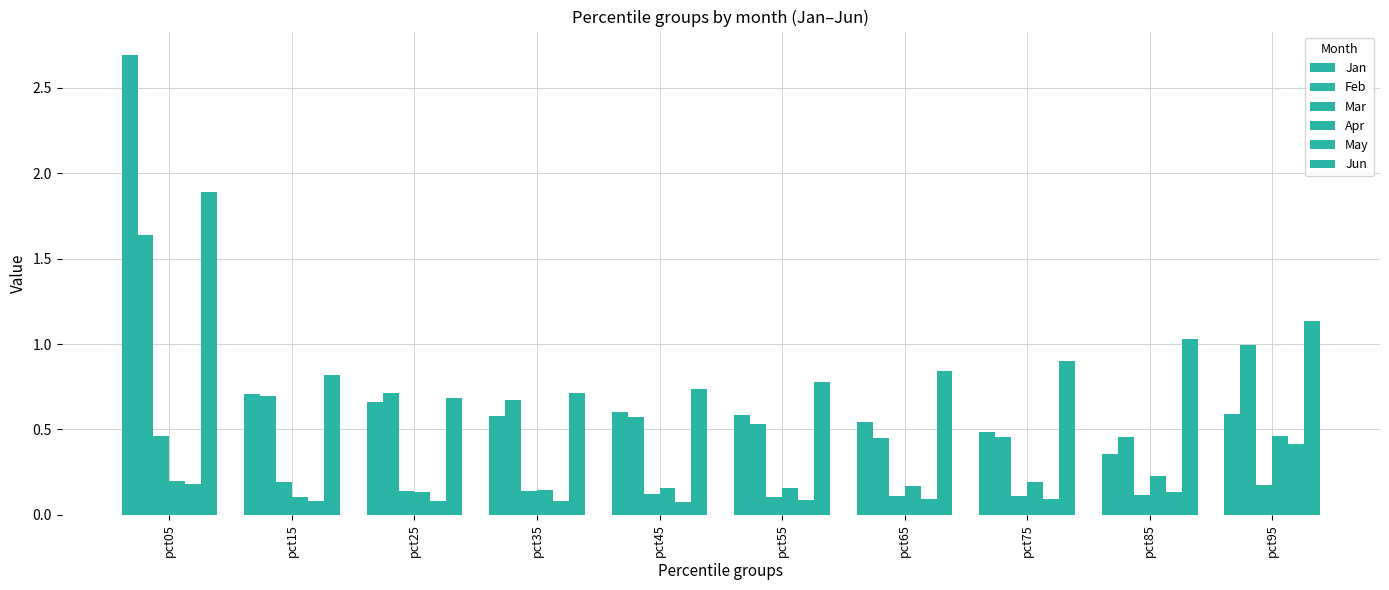

Rank the series by their maximum value, from lowest to highest.

May, Apr, Mar, Feb, Jun, Jan